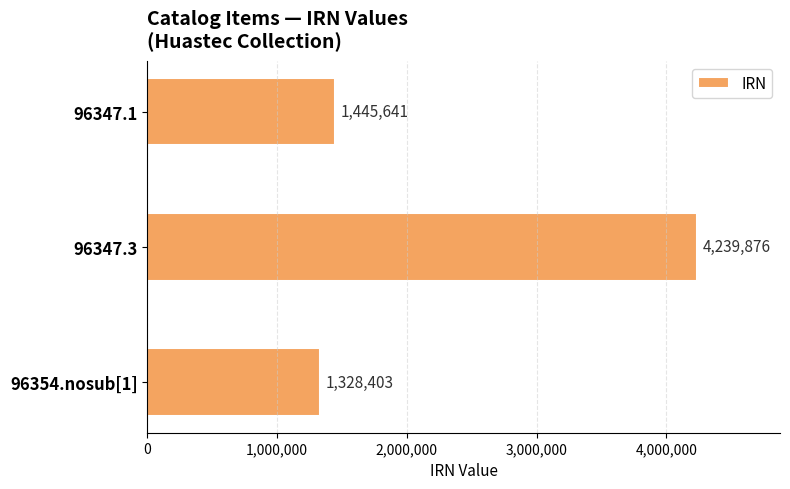

What is the sum of all values?

7013920